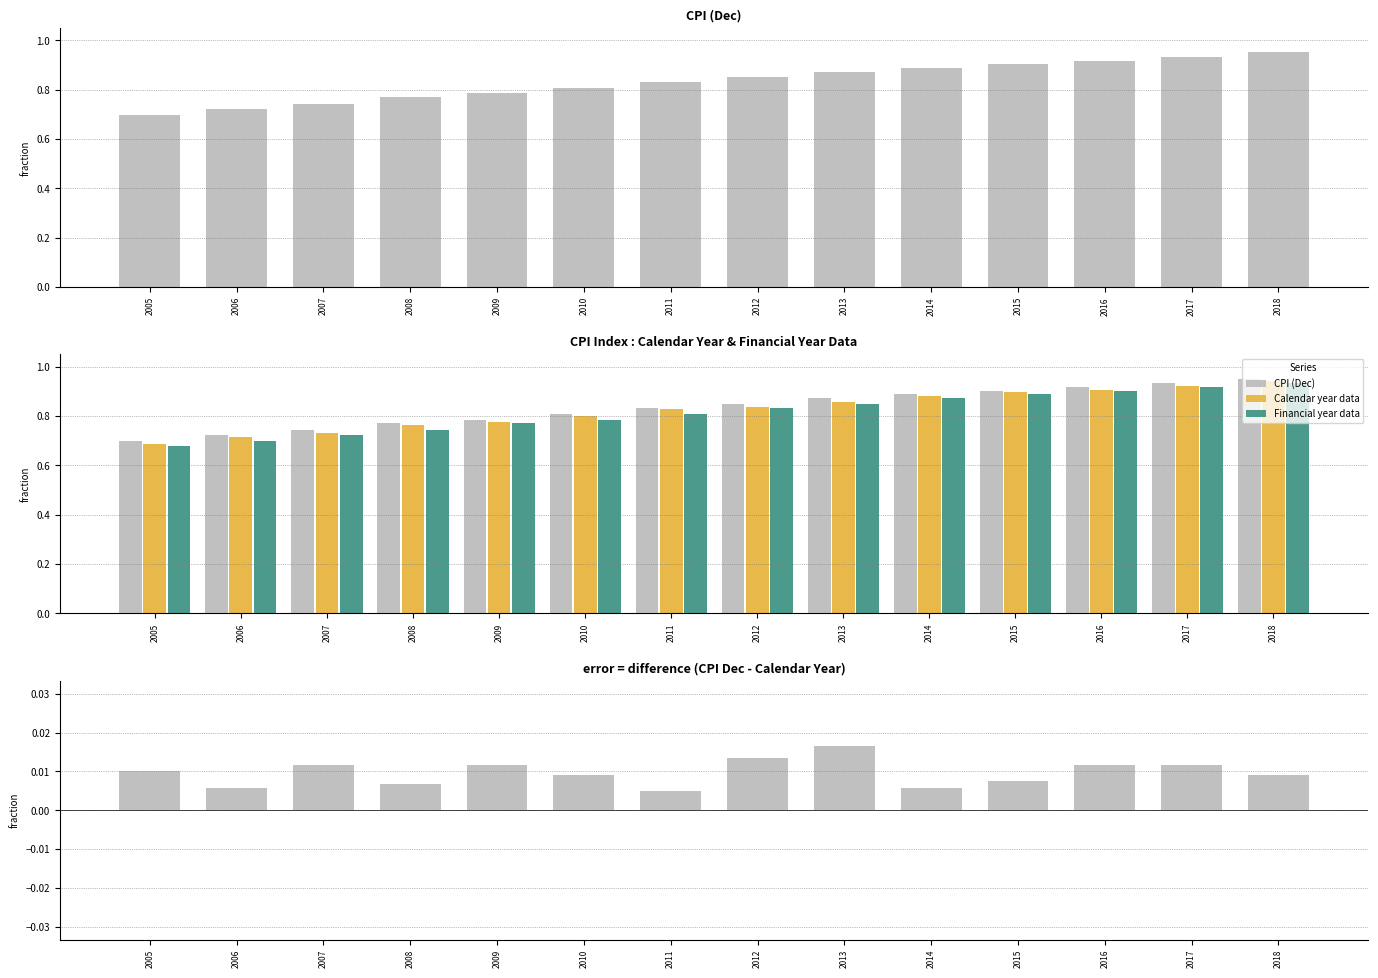

Reading right to left, list all the values displayed in this chart.

CPI (Dec): 1.0	0.9	0.9	0.9	0.9	0.9	0.8	0.8	0.8	0.8	0.8	0.7	0.7	0.7
Calendar year data: 0.9	0.9	0.9	0.9	0.9	0.9	0.8	0.8	0.8	0.8	0.8	0.7	0.7	0.7
Financial year data: 0.9	0.9	0.9	0.9	0.9	0.8	0.8	0.8	0.8	0.8	0.7	0.7	0.7	0.7